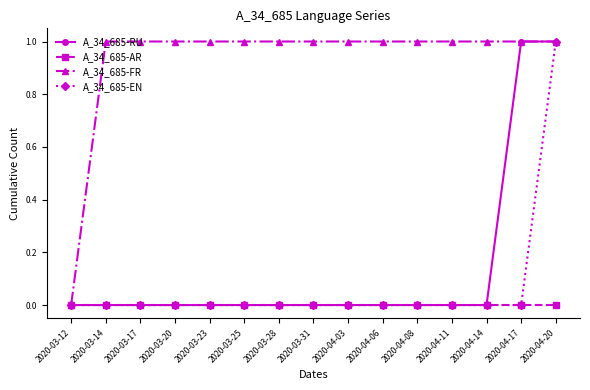

What position from the left is 2020-03-23?

5